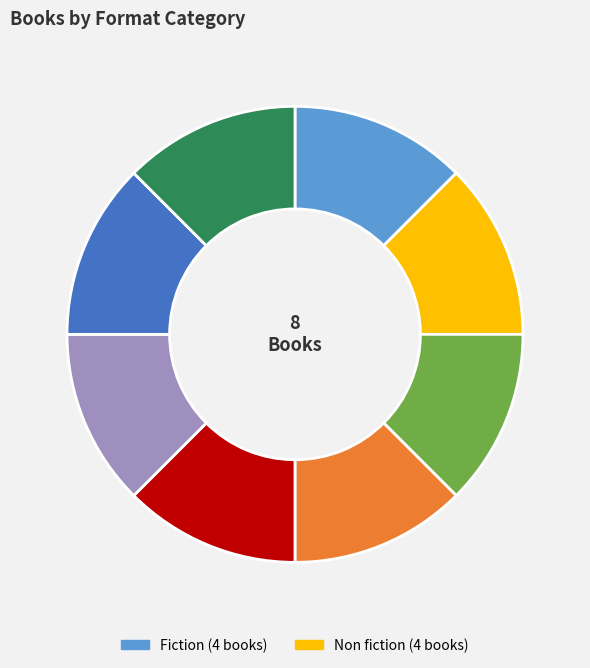

Does any single category account for the majority?

No